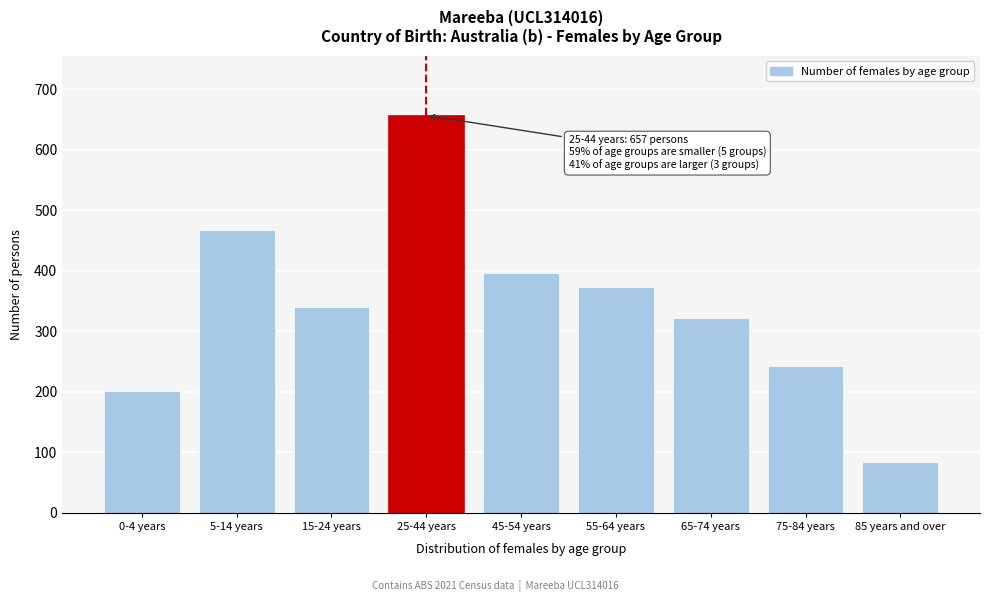

Reading left to right, list all the values displayed in this chart.

0-4 years=202	5-14 years=468	15-24 years=340	25-44 years=657	45-54 years=397	55-64 years=374	65-74 years=322	75-84 years=243	85 years and over=84